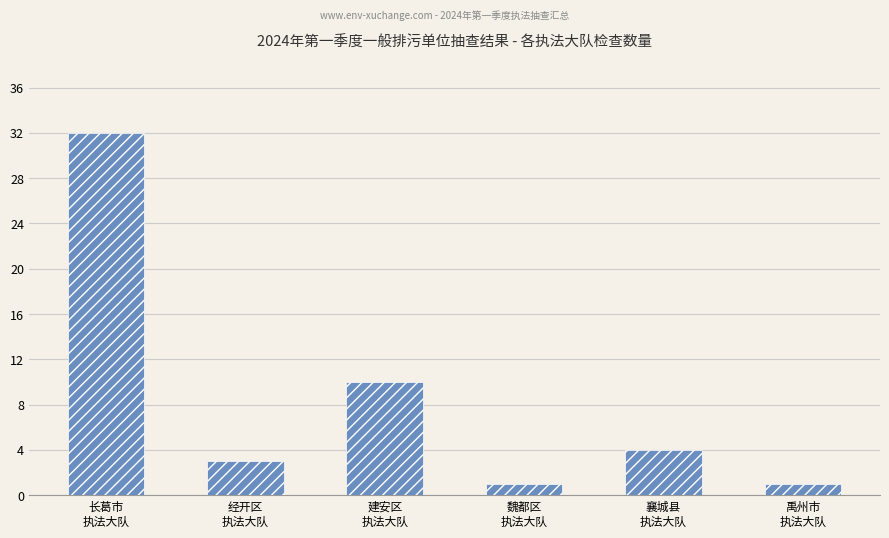

Is it true that the value at 长葛市
执法大队 is 56?

False